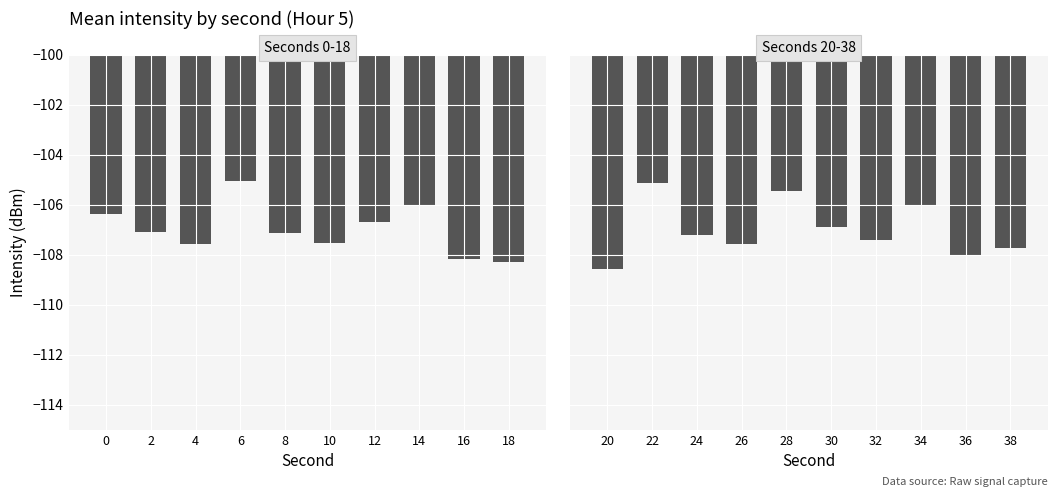

What is the approximate value of Seconds 20-38 at 36?

-108.0